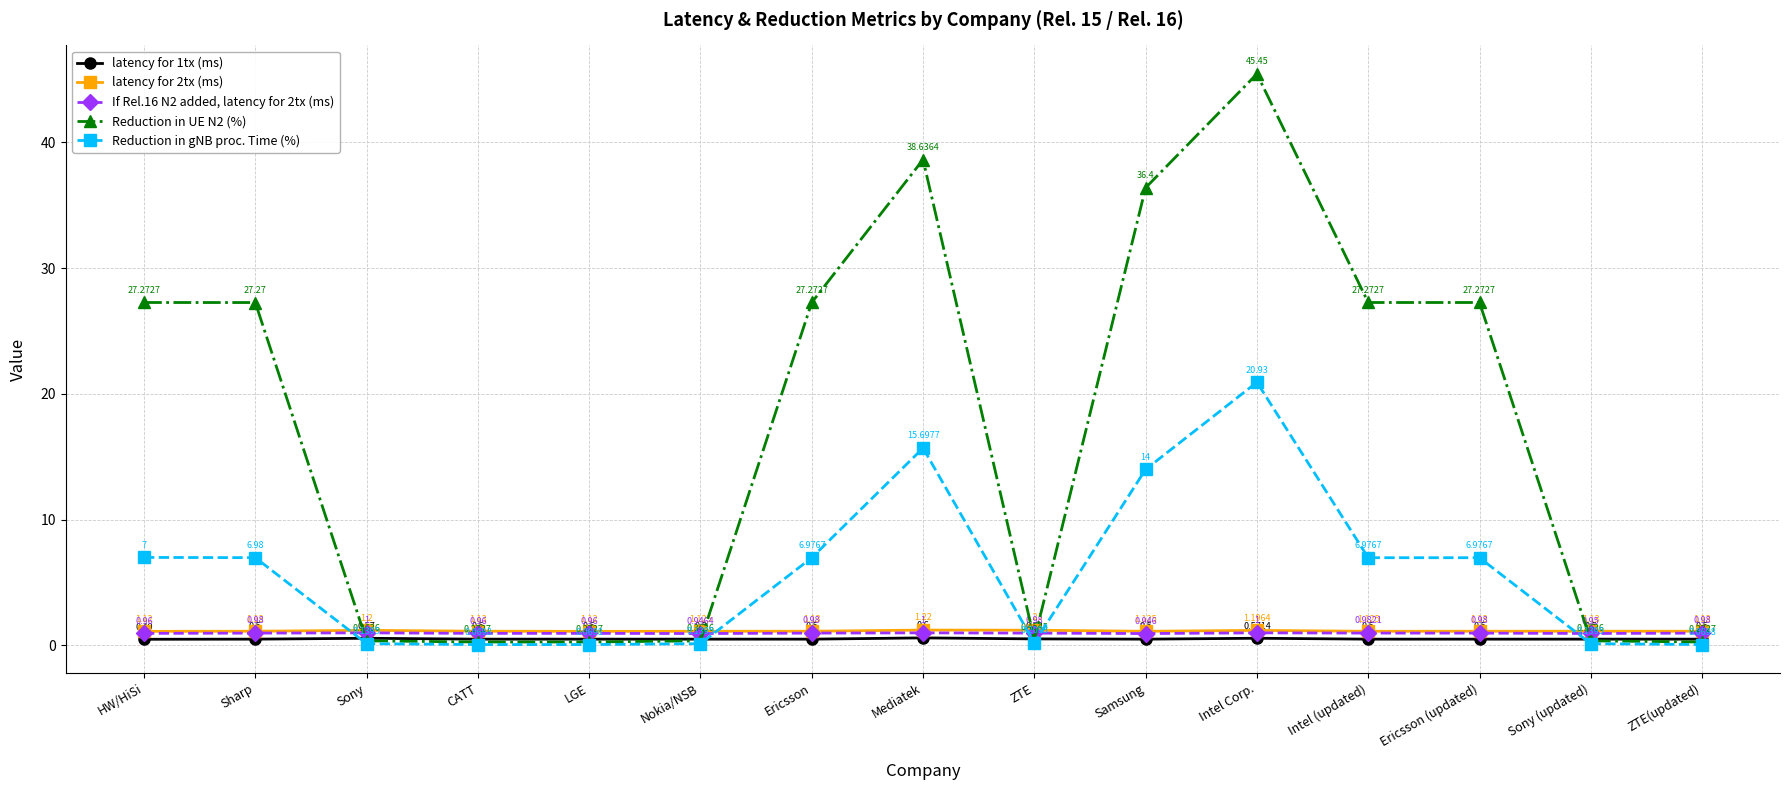

What is the spread (max minus min) of values at Intel Corp.?

44.9